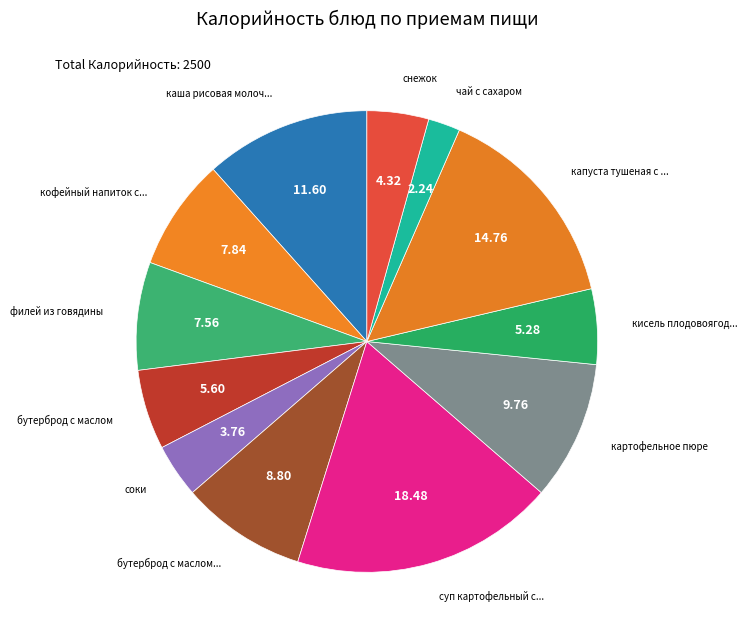

Rank the categories by value from lowest to highest.

чай с сахаром, соки, снежок, кисель плодовоягодный, бутерброд с маслом, филей из говядины, кофейный напиток с молоком, бутерброд с маслом, повидлом, картофельное пюре, каша рисовая молочная с маслом, капуста тушеная с мясом, суп картофельный с клецками